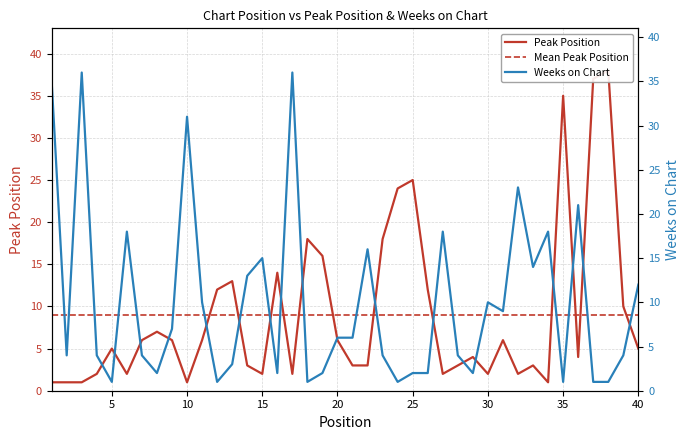

What are all the series names shown in the legend?

Peak Position, Mean Peak Position, Weeks on Chart